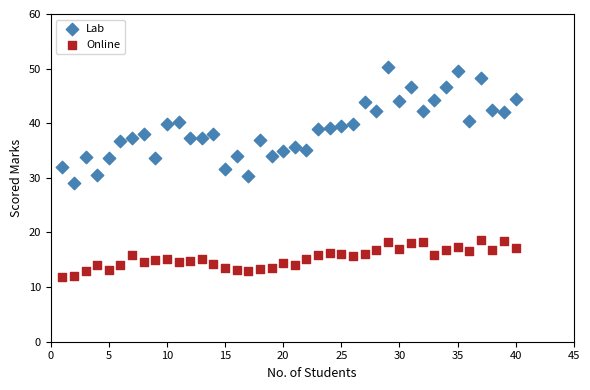

Across all data points, what is the range of X values (max minus min)?

39.0